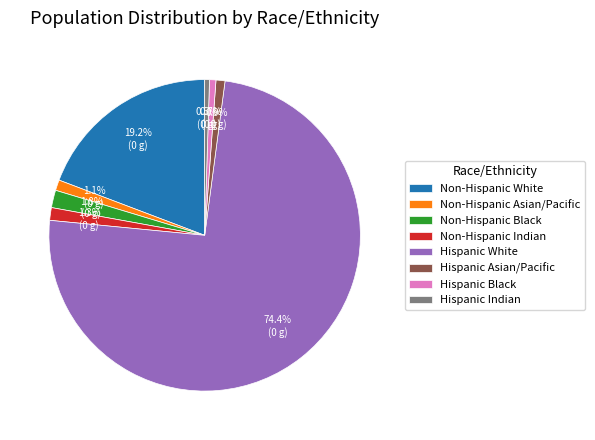

Count the number of slices in the pie.

8